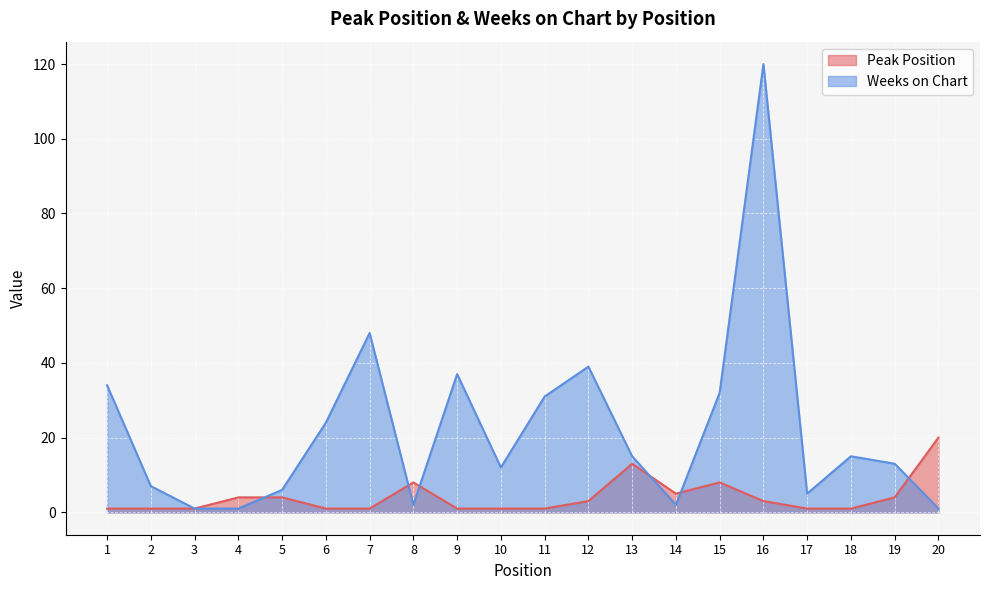

List the labels in order of Weeks on Chart value, largest first.

16, 7, 12, 9, 1, 15, 11, 6, 13, 18, 19, 10, 2, 5, 17, 8, 14, 3, 4, 20